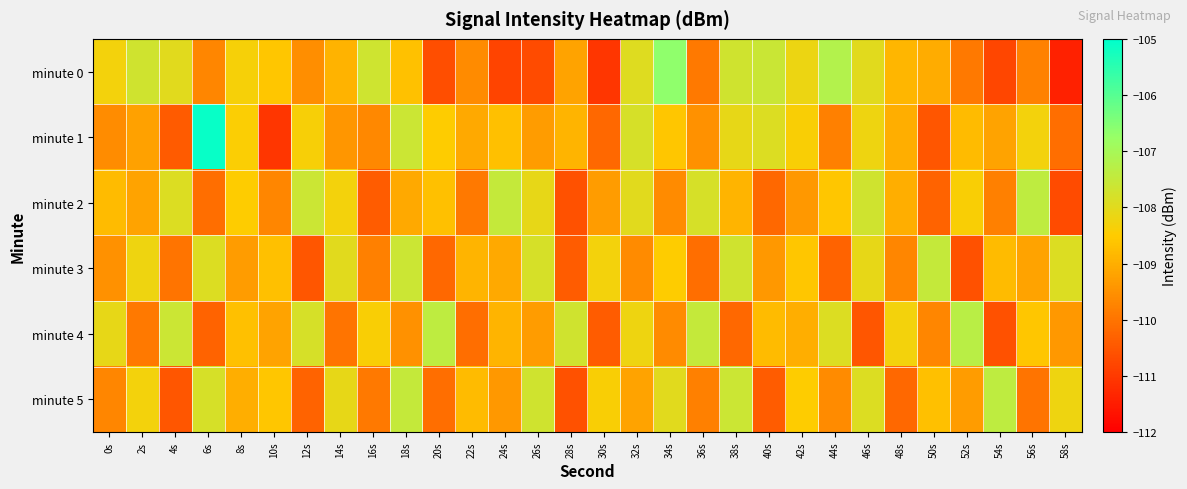

Which has a higher value, 38s or 12s?

38s